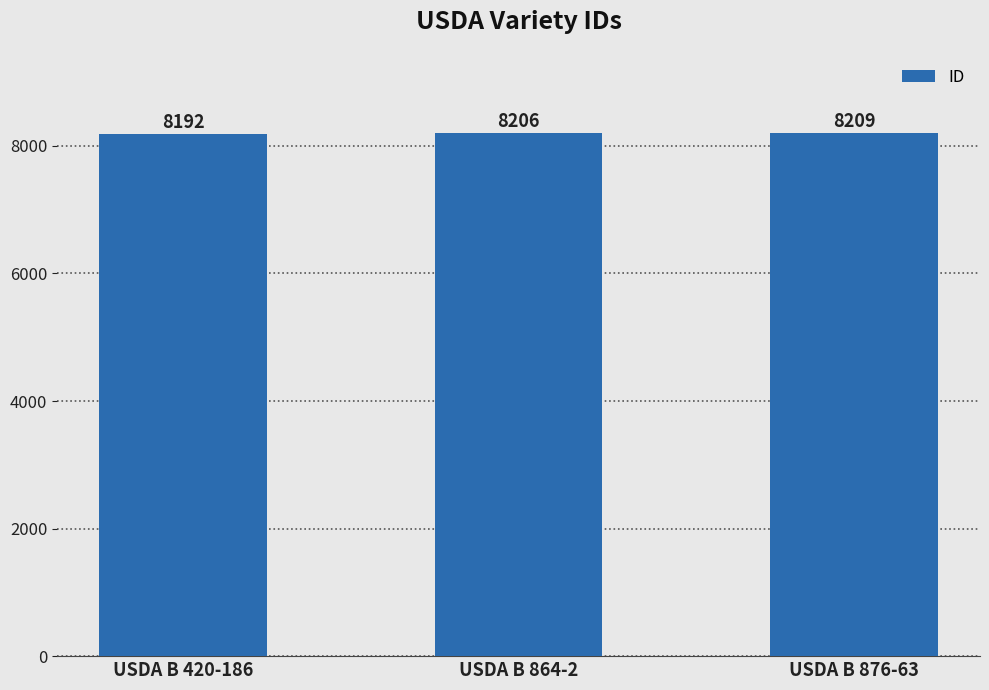

Which has a higher value, USDA B 876-63 or USDA B 420-186?

USDA B 876-63